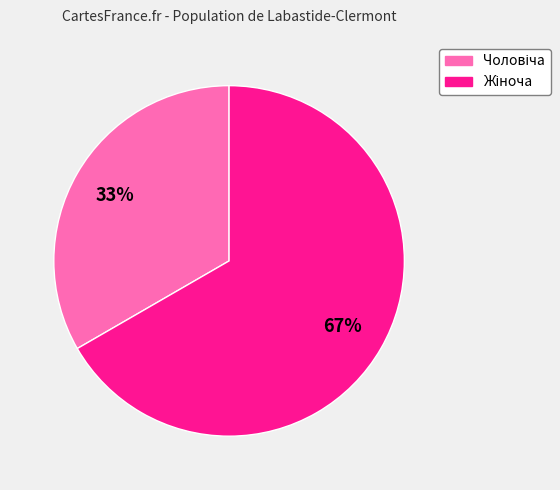

To the nearest percent, what is the average slice percentage?

50%